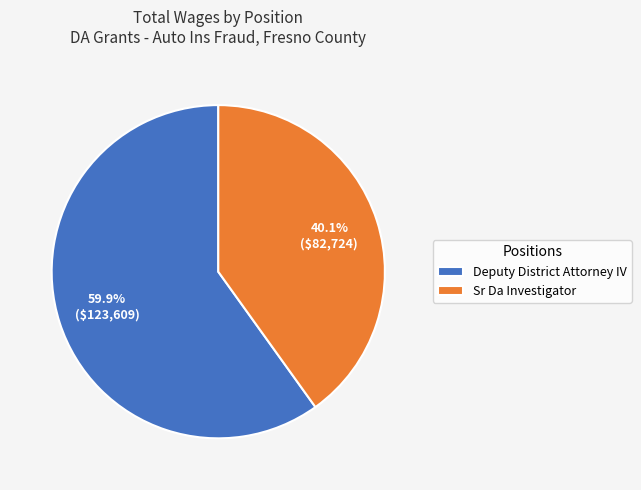

Which slice is the smallest?

Sr Da Investigator